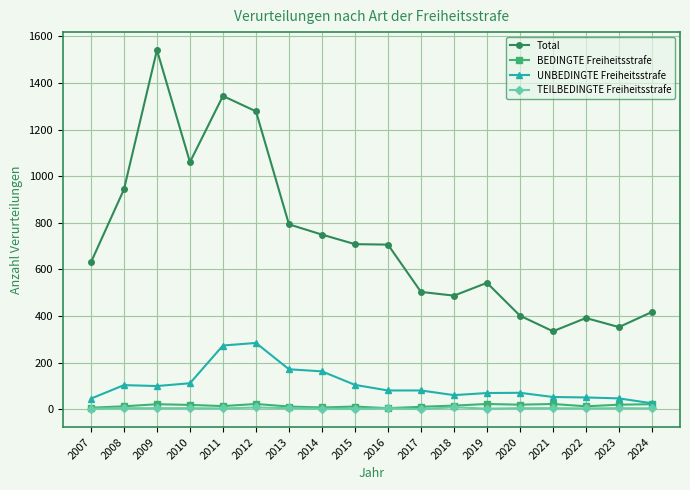

What is the maximum value shown in the chart?

1541